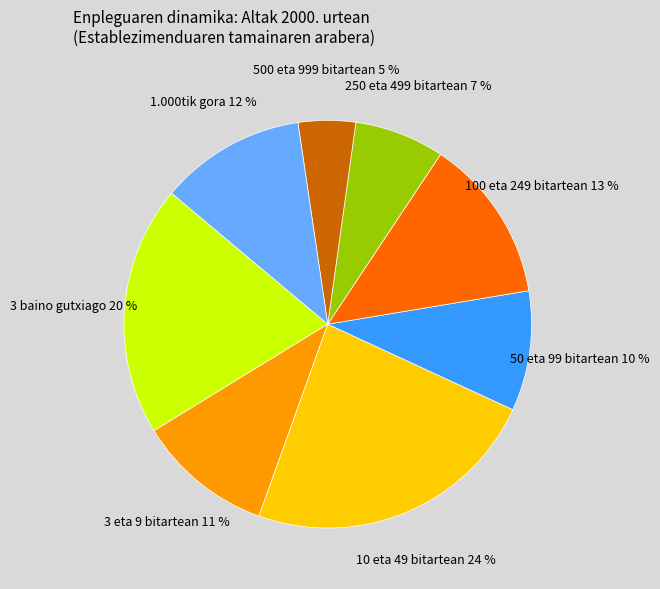

Is there any slice that represents more than half of the pie?

No